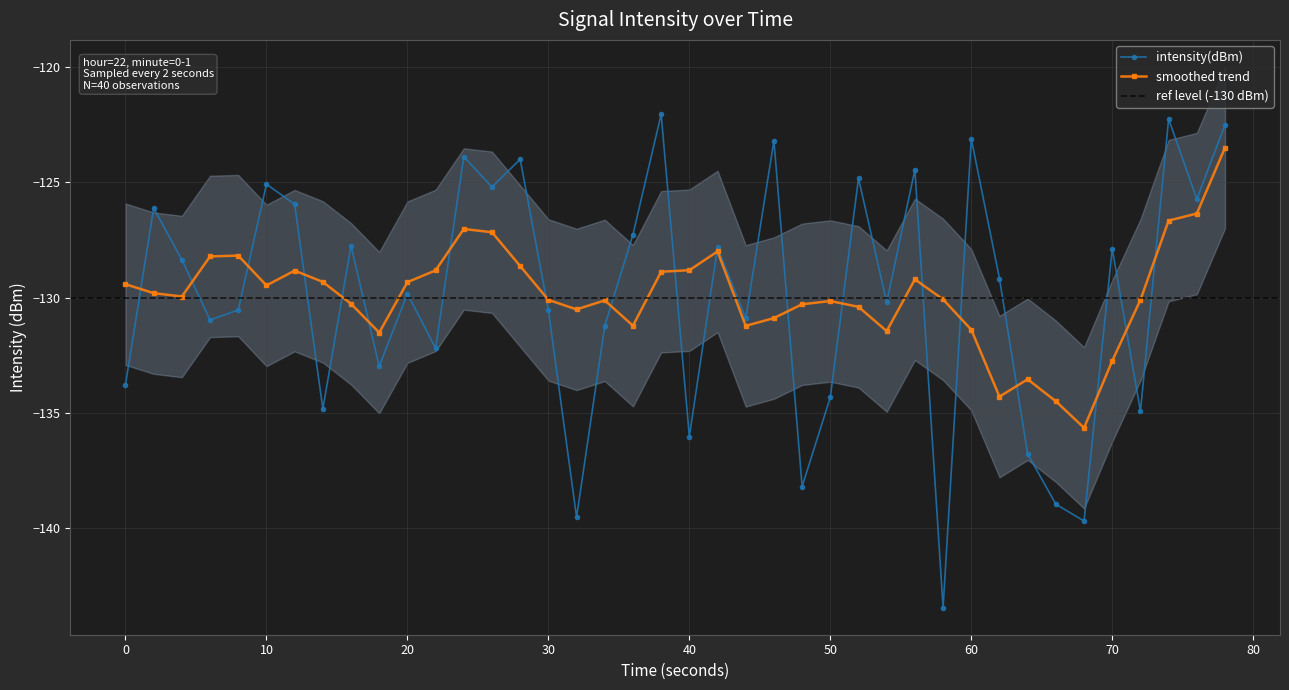

How many data points in intensity(dBm) are above -129?

19